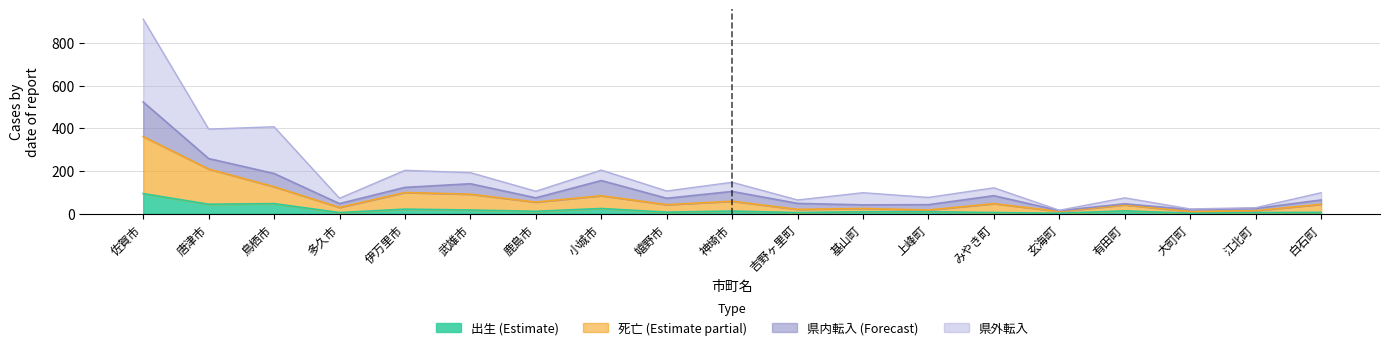

Which category has the lowest value in the 県外転入 series?

玄海町